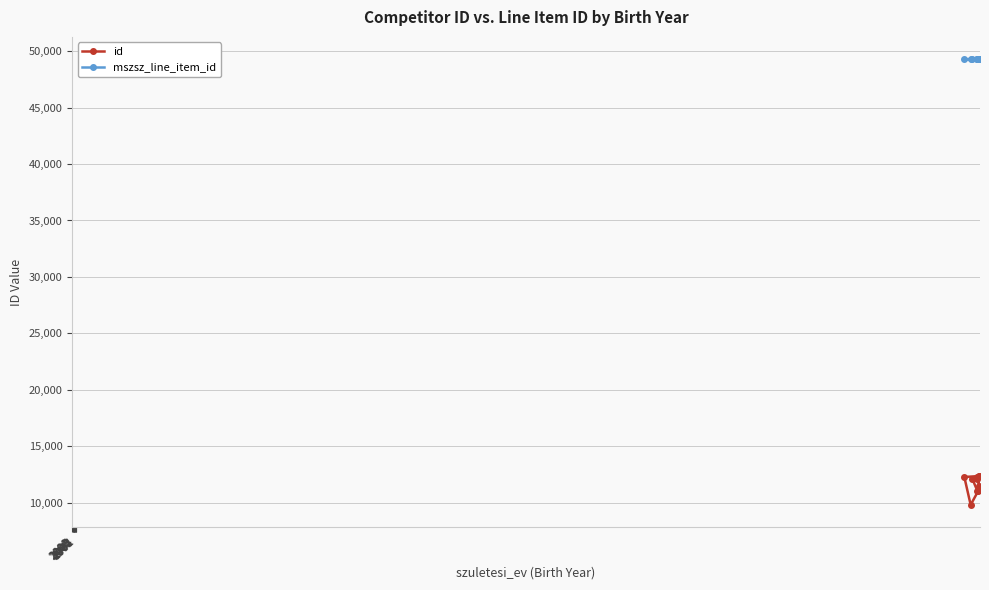

Which series has the largest total across all categories?

mszsz_line_item_id